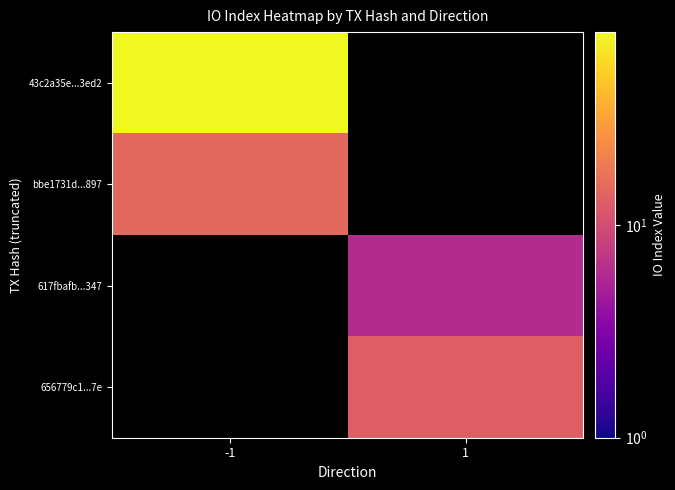

Which category has the highest value in the bbe1731d...897 series?

-1